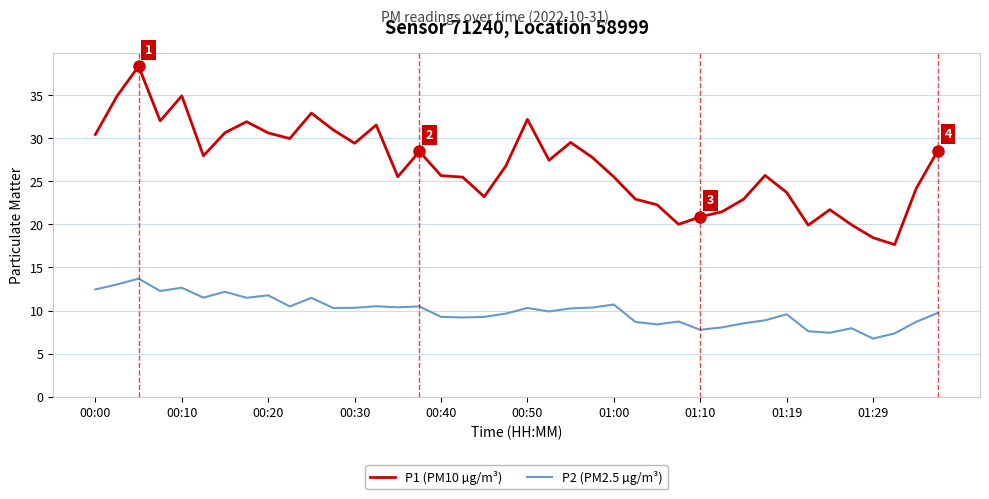

Rank the series by their maximum value, from highest to lowest.

P1 (PM10 µg/m³), P2 (PM2.5 µg/m³)